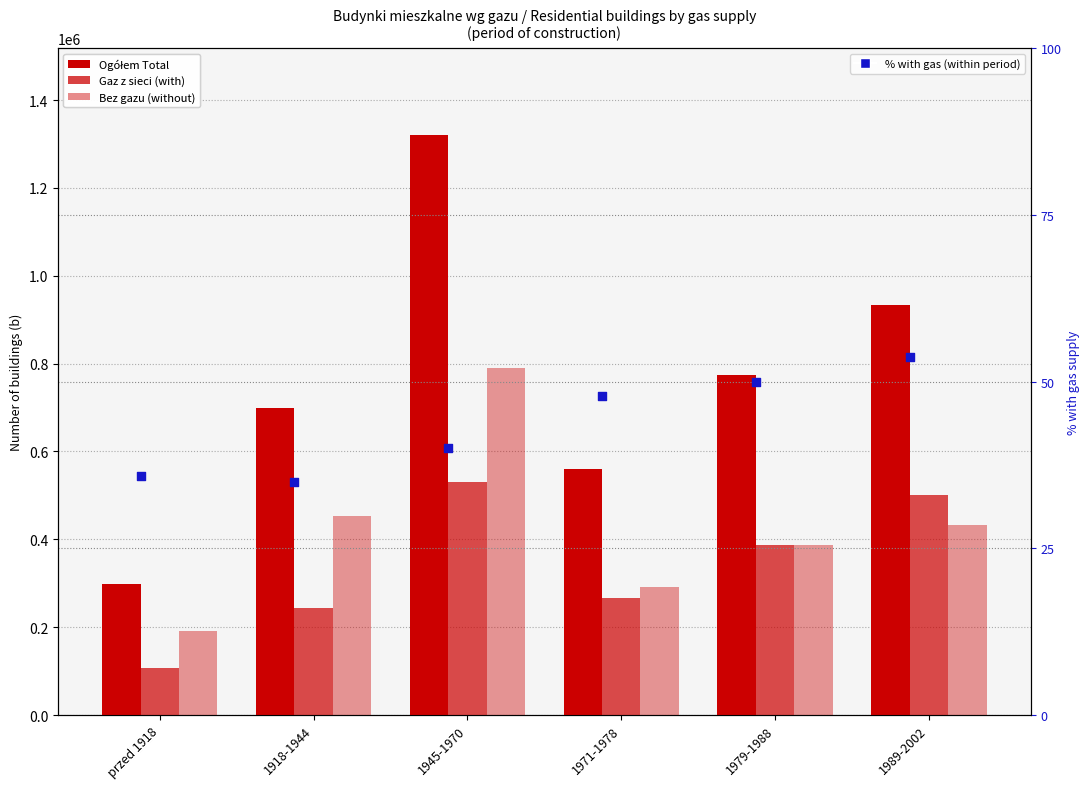

At which category is the sum across all series the highest?

1945-1970